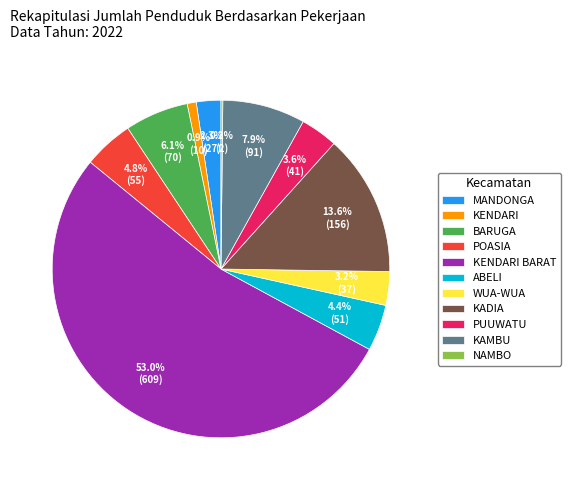

What percentage is the PUUWATU slice, to the nearest percent?

4%